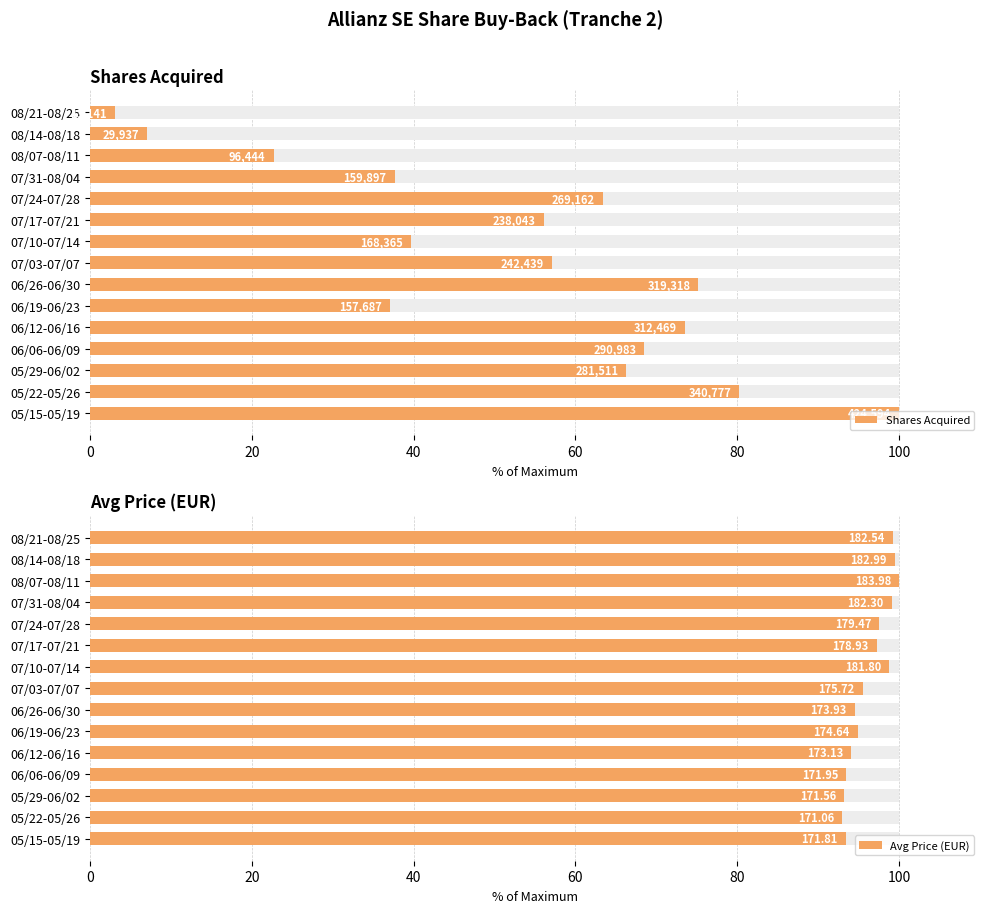

The value of Shares Acquired at 12 is 39.3. True or false?

False